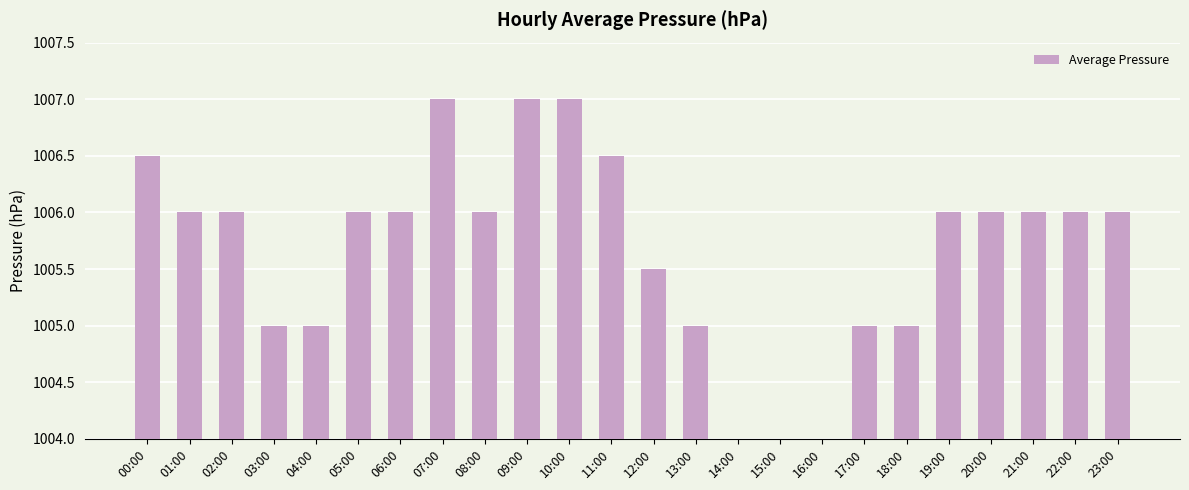

What is the sum of the values at 13:00 and 23:00?

2011.0